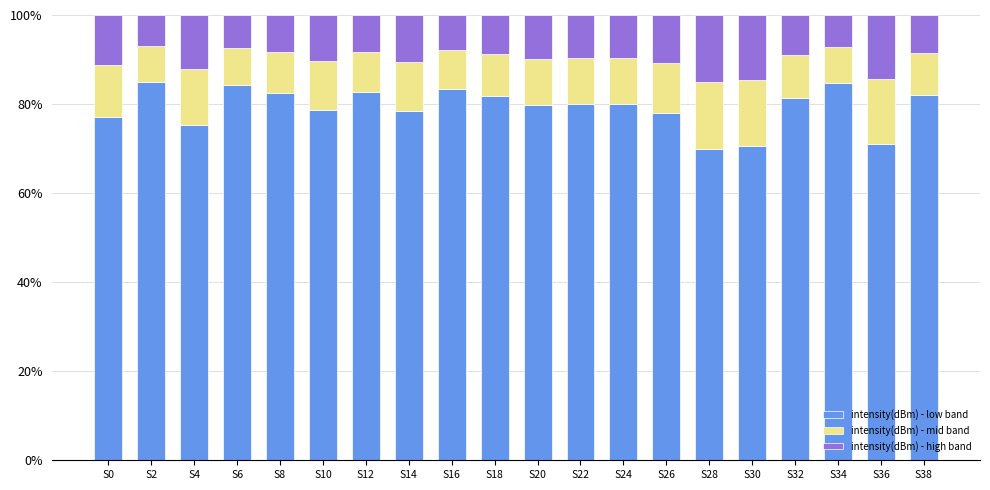

What is the sum of all intensity(dBm) - low band values?

1586.3